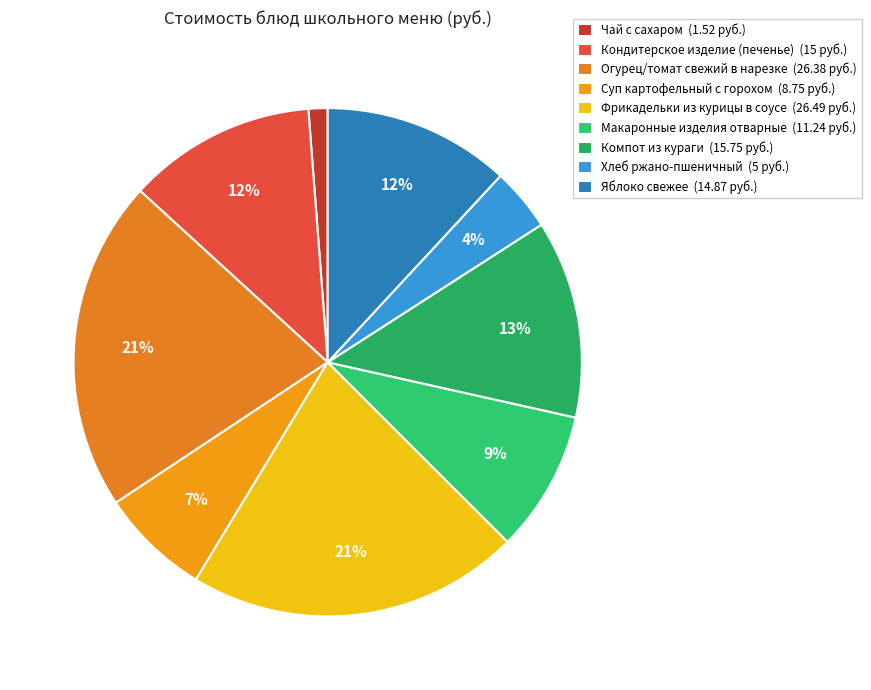

Rank the categories by value from lowest to highest.

Чай с сахаром, Хлеб ржано-пшеничный, Суп картофельный с горохом, Макаронные изделия отварные, Яблоко свежее, Кондитерское изделие (печенье), Компот из кураги, Огурец/томат свежий в нарезке, Фрикадельки из курицы в соусе